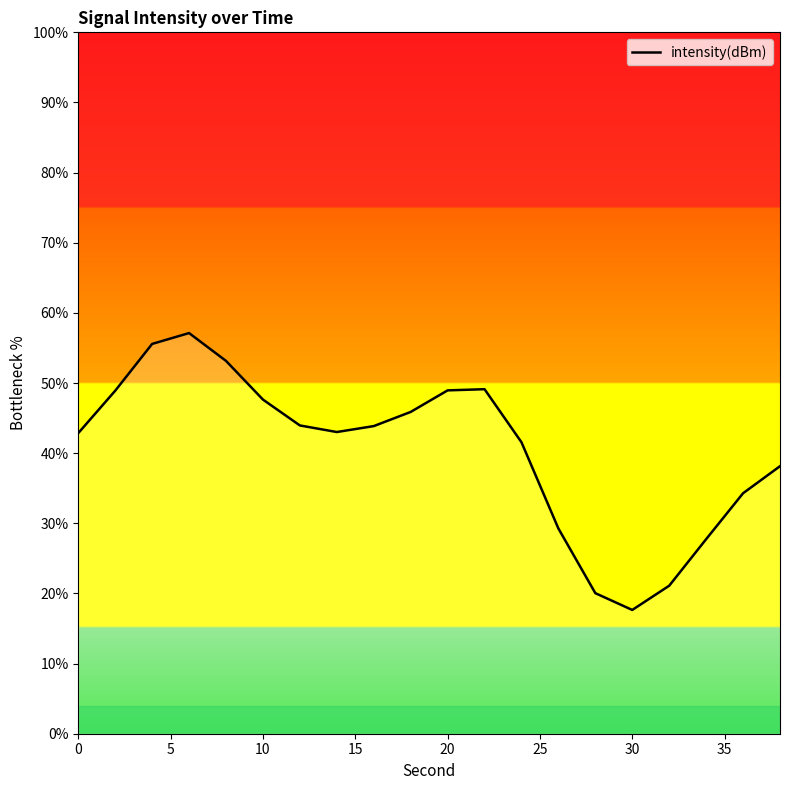

What is the value of the 6th point from the left?

47.6